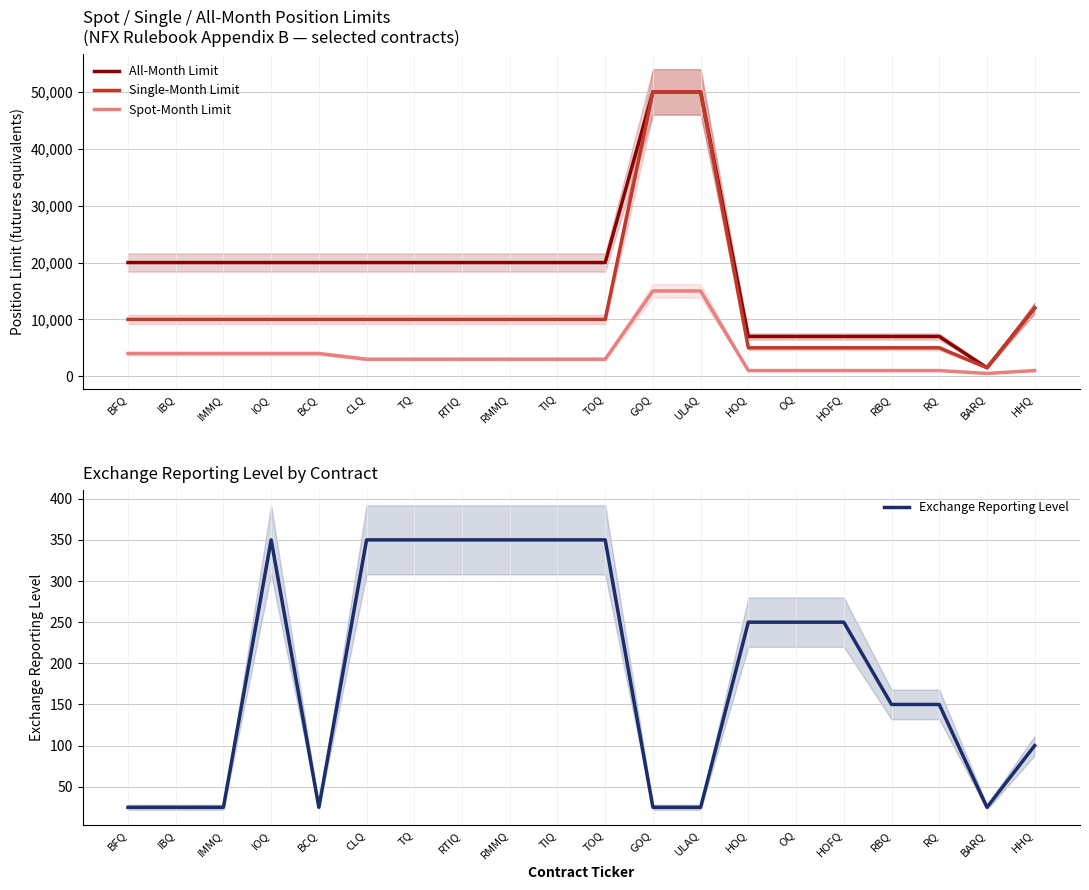

What is the spread (max minus min) of values at TOQ?

19650